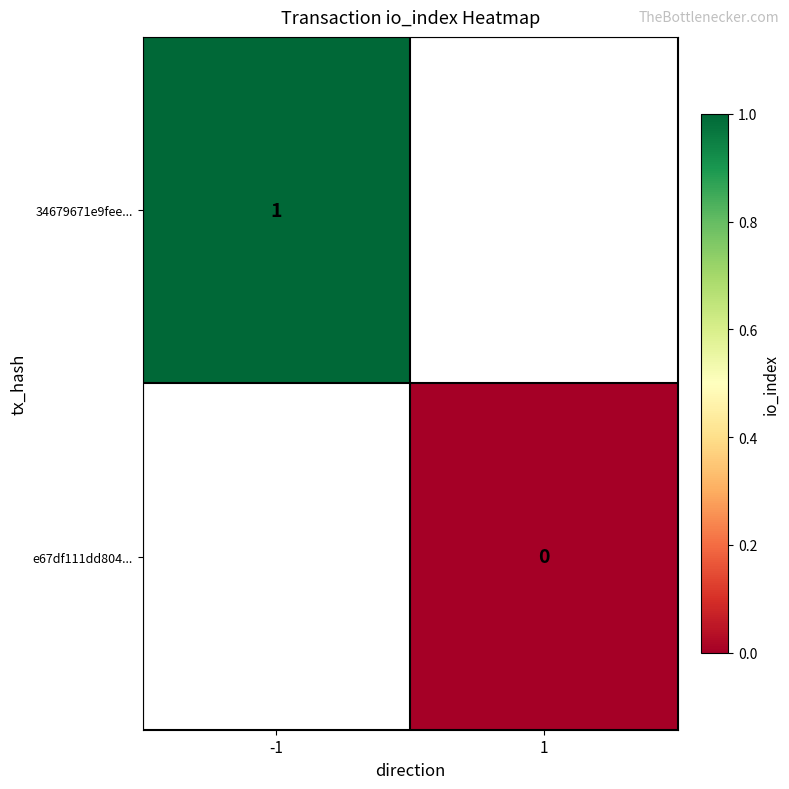

Is it true that 34679671e9fee... equals 2 at -1?

False